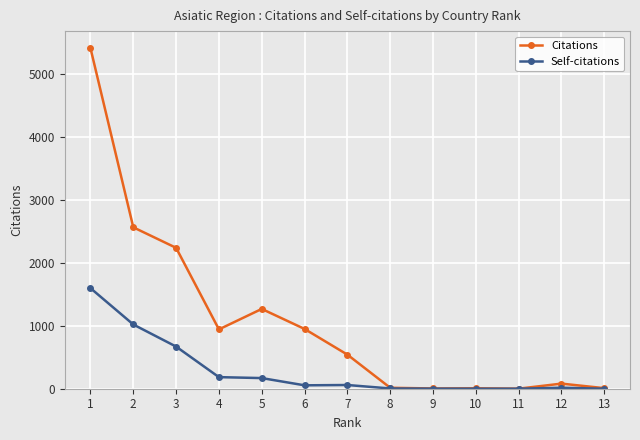

What is the highest value of the Self-citations series?

1597